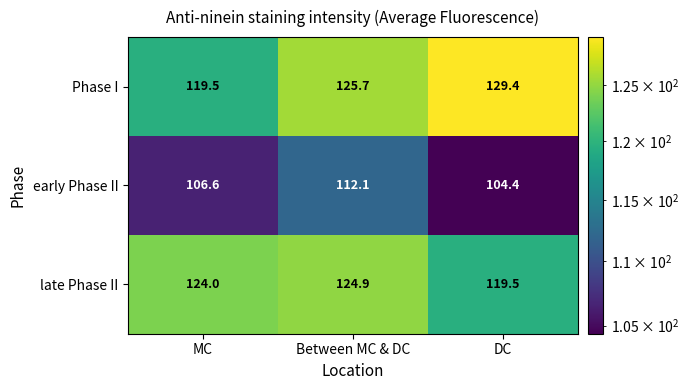

Which series has the widest spread of values?

Phase I